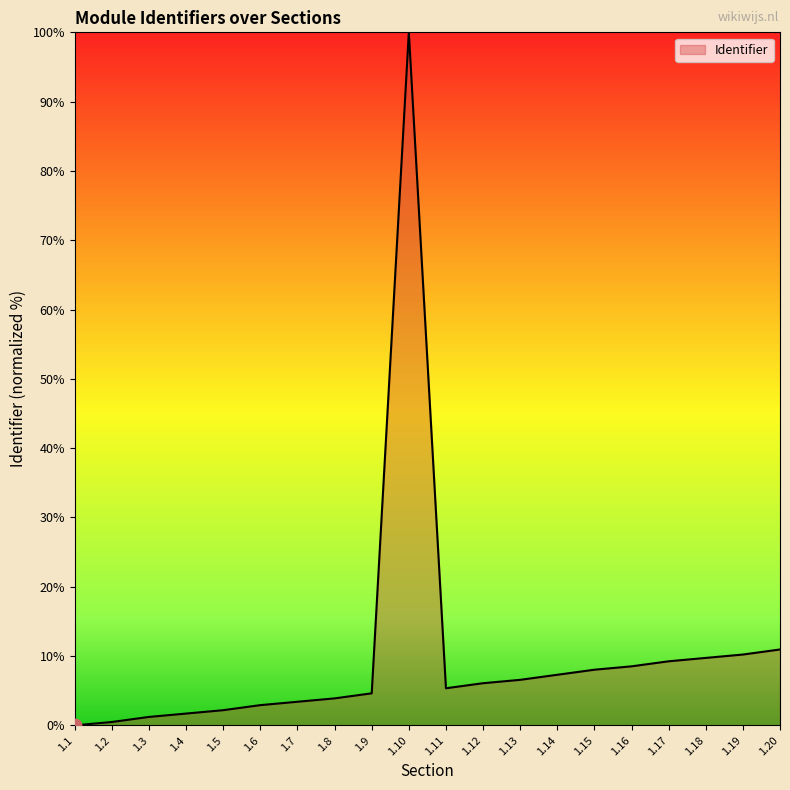

What is the ratio of the value at 1.14 to the value at 1.10?

0.1